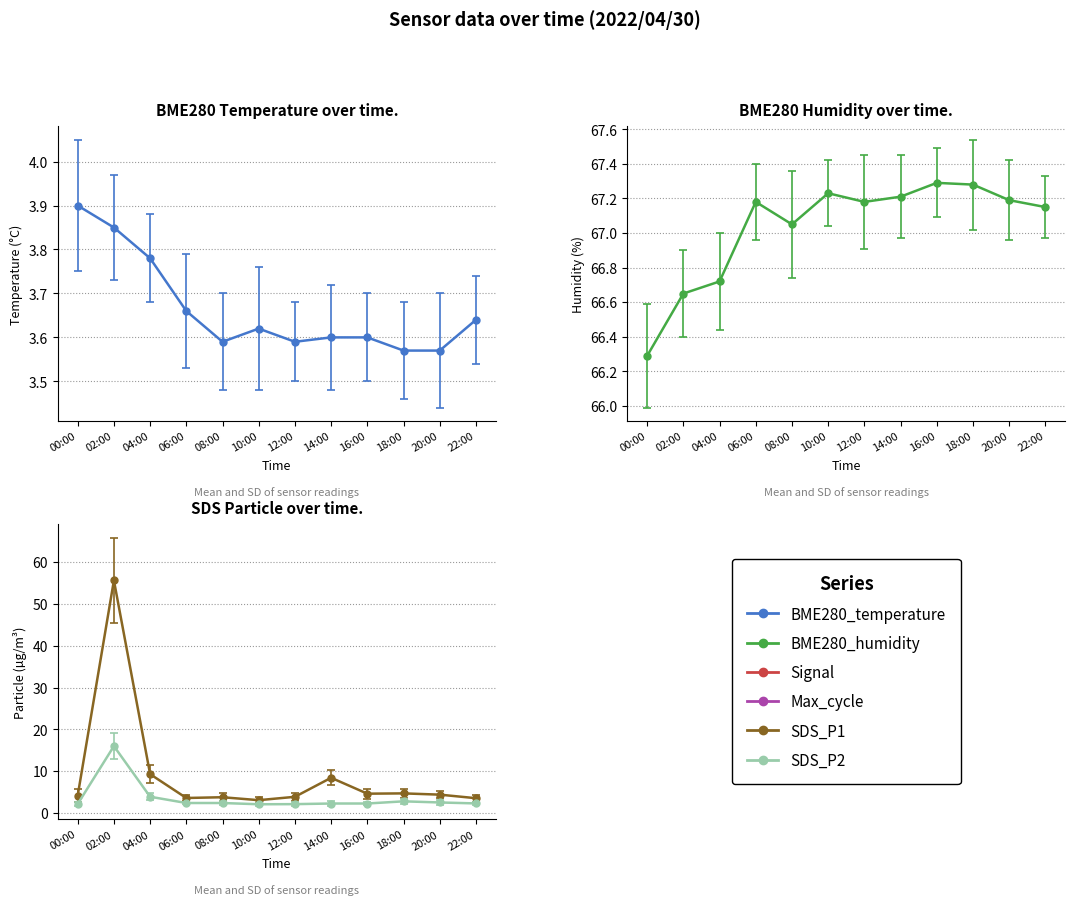

List the labels in order of BME280_temperature value, smallest first.

18:00, 20:00, 08:00, 12:00, 14:00, 16:00, 10:00, 22:00, 06:00, 04:00, 02:00, 00:00